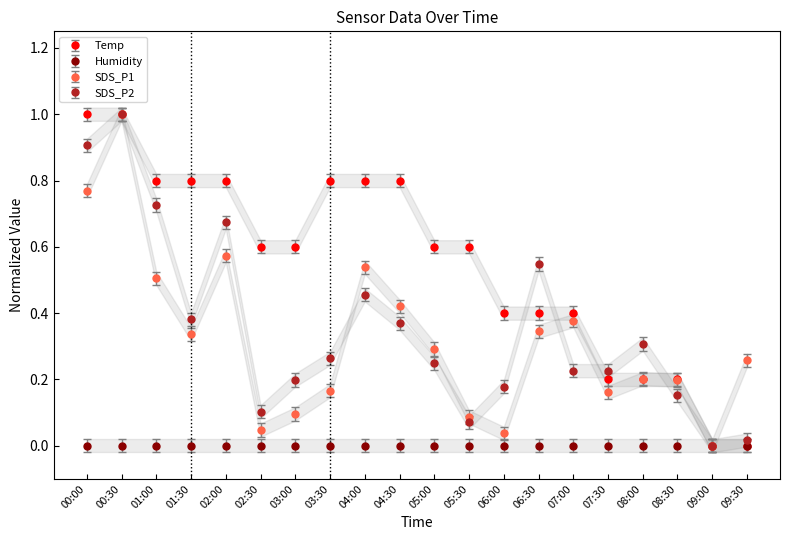

Does the chart have visible grid lines?

No